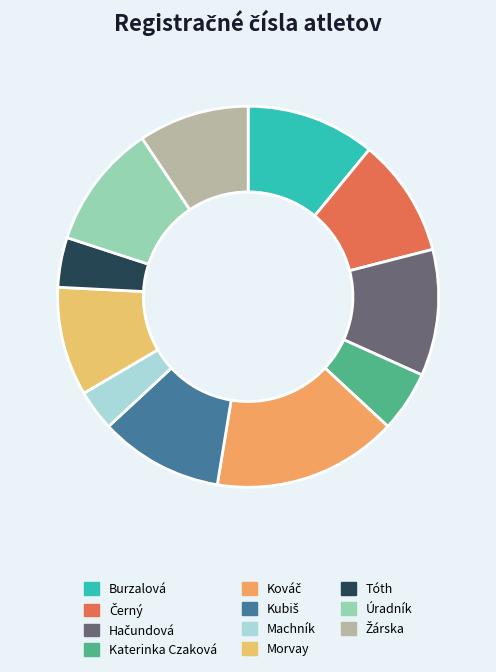

Rank the categories by value from lowest to highest.

Machník, Tóth, Katerinka Czaková, Morvay, Žárska, Černý, Kubiš, Úradník, Hačundová, Burzalová, Kováč